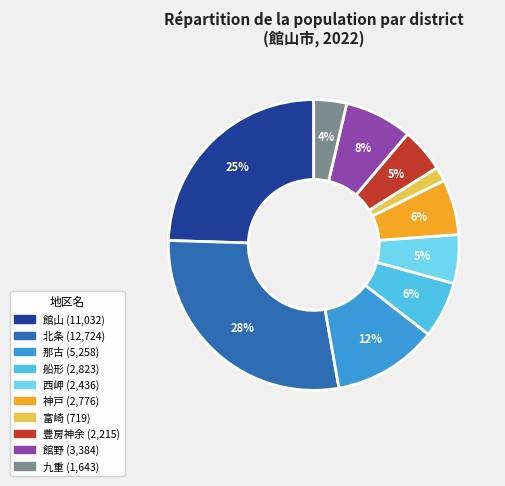

Does 船形 represent more than half of the total?

No